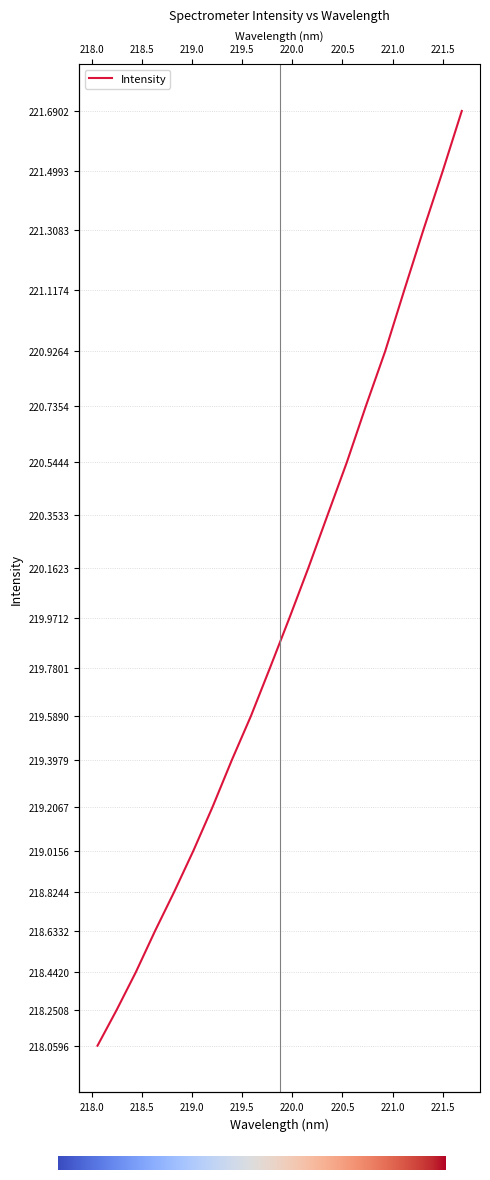

Rank the categories by value from highest to lowest.

221.6902, 221.4993, 221.3083, 221.1174, 220.9264, 220.7354, 220.5444, 220.3533, 220.1623, 219.9712, 219.7801, 219.589, 219.3979, 219.2067, 219.0156, 218.8244, 218.6332, 218.442, 218.2508, 218.0596